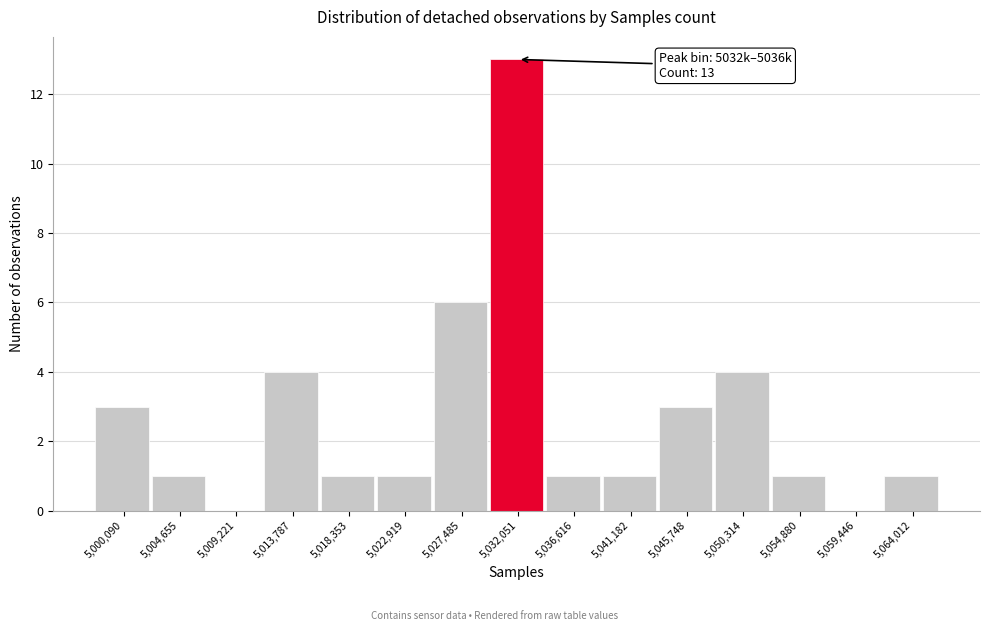

Reading right to left, extract all data points from this chart.

5,064,012=1	5,059,446=0	5,054,880=1	5,050,314=4	5,045,748=3	5,041,182=1	5,036,616=1	5,032,051=13	5,027,485=6	5,022,919=1	5,018,353=1	5,013,787=4	5,009,221=0	5,004,655=1	5,000,090=3